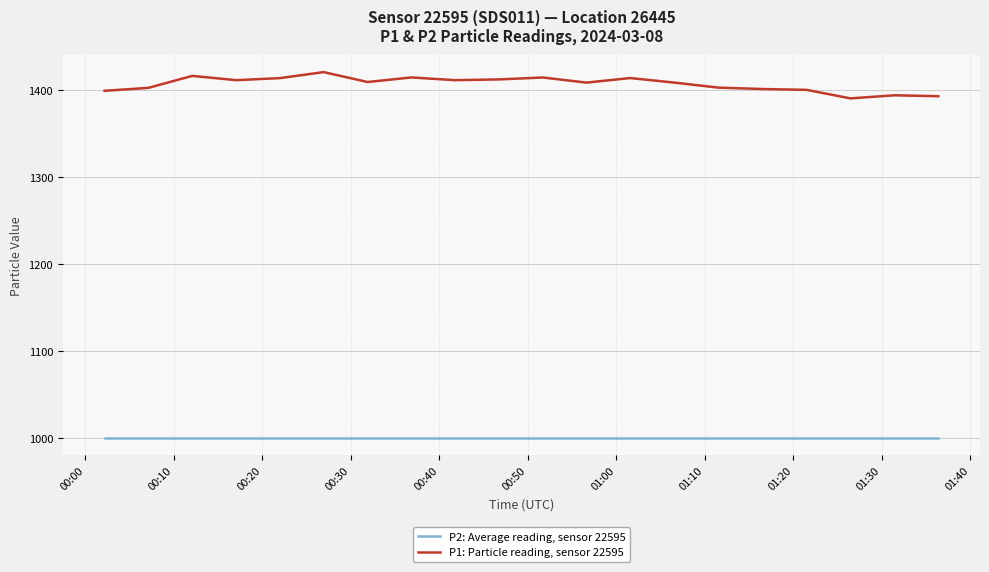

What is the highest value of the P1: Particle reading, sensor 22595 series?

1420.3